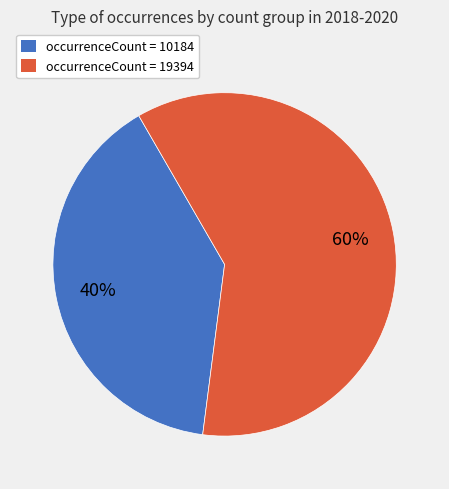

To the nearest percent, what portion does occurrenceCount = 10184 represent?

40%